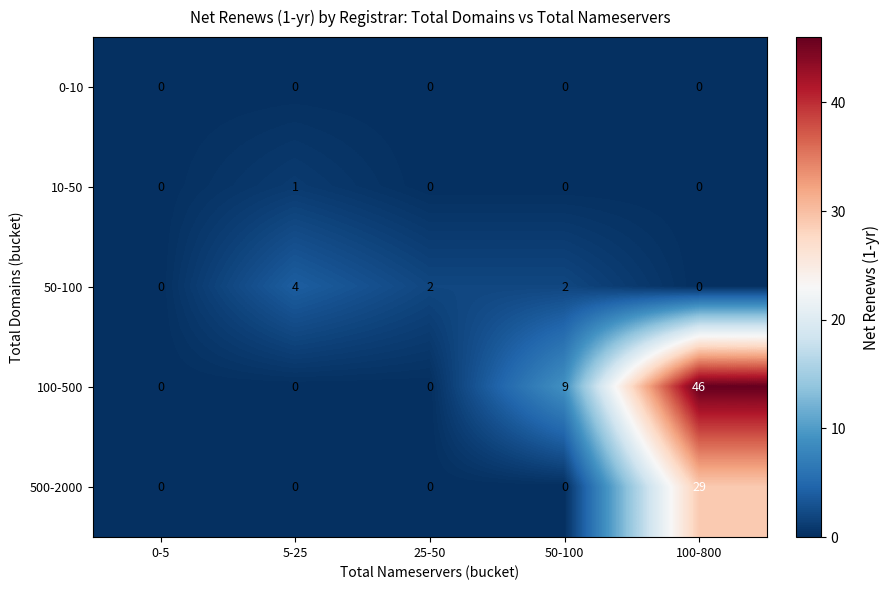

Reading right to left, transcribe all the data shown in this chart.

0-10: 100-800=0	50-100=0	25-50=0	5-25=0	0-5=0
10-50: 100-800=0	50-100=0	25-50=0	5-25=1	0-5=0
50-100: 100-800=0	50-100=2	25-50=2	5-25=4	0-5=0
100-500: 100-800=46	50-100=9	25-50=0	5-25=0	0-5=0
500-2000: 100-800=29	50-100=0	25-50=0	5-25=0	0-5=0